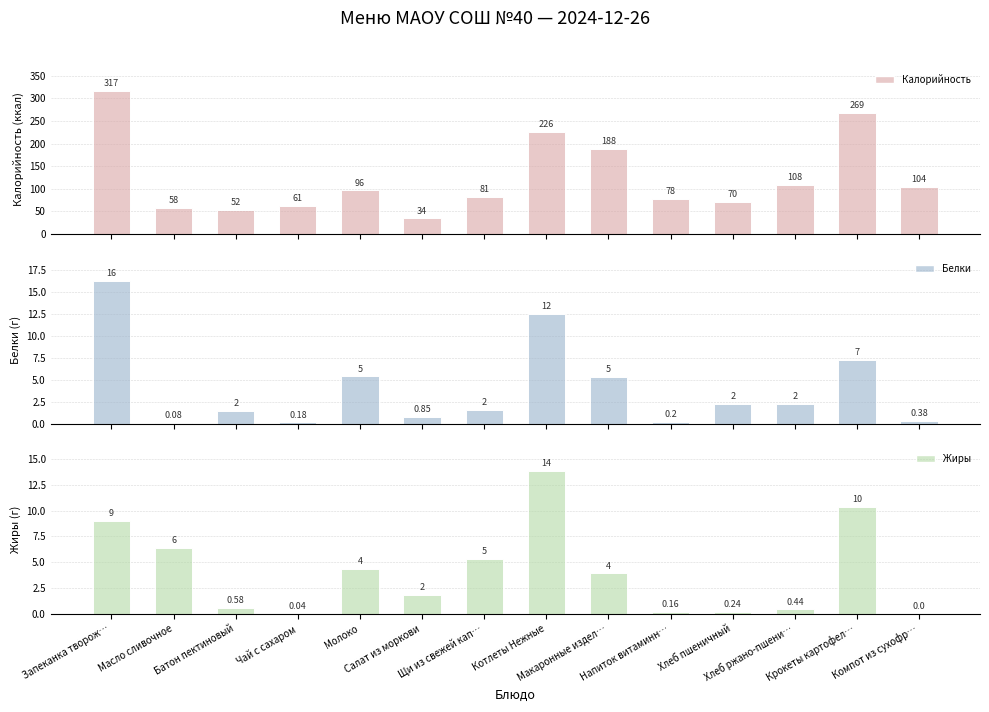

Reading left to right, extract all data points from this chart.

Калорийность: Запеканка творож…=316.8	Масло сливочное=58.2	Батон пектиновый=52.3	Чай с сахаром=61.2	Молоко=96.4	Салат из моркови=34.5	Щи из свежей кап…=81.4	Котлеты Нежные=225.8	Макаронные издел…=187.6	Напиток витаминн…=77.6	Хлеб пшеничный=70.3	Хлеб ржано-пшени…=108.0	Крокеты картофел…=268.7	Компот из сухофр…=104.4
Белки: Запеканка творож…=16.2	Масло сливочное=0.1	Батон пектиновый=1.5	Чай с сахаром=0.2	Молоко=5.4	Салат из моркови=0.8	Щи из свежей кап…=1.6	Котлеты Нежные=12.5	Макаронные издел…=5.3	Напиток витаминн…=0.2	Хлеб пшеничный=2.3	Хлеб ржано-пшени…=2.2	Крокеты картофел…=7.2	Компот из сухофр…=0.4
Жиры: Запеканка творож…=9.0	Масло сливочное=6.4	Батон пектиновый=0.6	Чай с сахаром=0.0	Молоко=4.4	Салат из моркови=1.8	Щи из свежей кап…=5.3	Котлеты Нежные=13.9	Макаронные издел…=3.9	Напиток витаминн…=0.2	Хлеб пшеничный=0.2	Хлеб ржано-пшени…=0.4	Крокеты картофел…=10.4	Компот из сухофр…=0.0